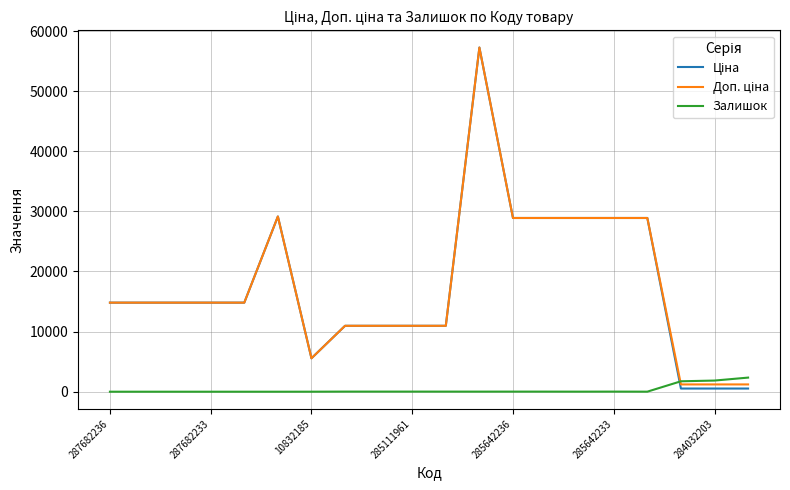

What is the greatest value displayed?

57258.0